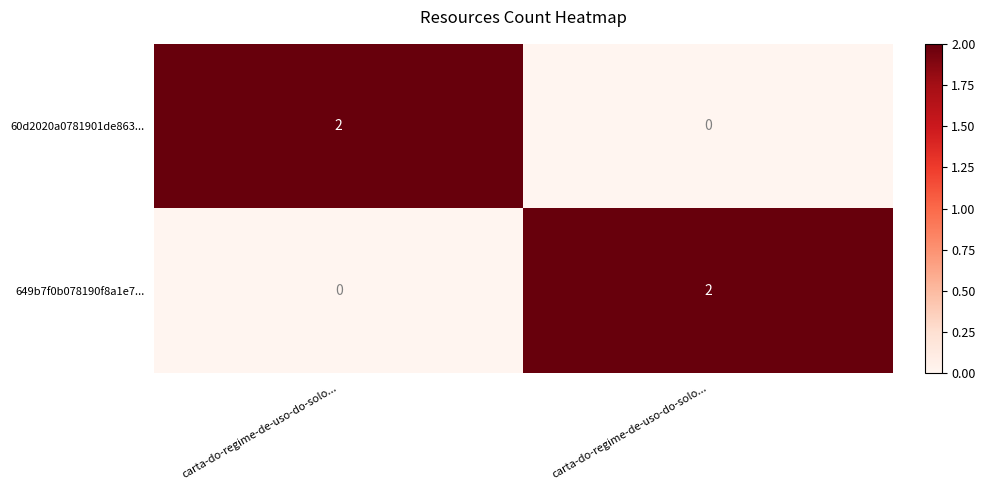

Reading left to right, transcribe all the data shown in this chart.

60d2020a0781901de863...: carta-do-regime-de-uso-do-solo...=2	carta-do-regime-de-uso-do-solo...=0
649b7f0b078190f8a1e7...: carta-do-regime-de-uso-do-solo...=0	carta-do-regime-de-uso-do-solo...=2